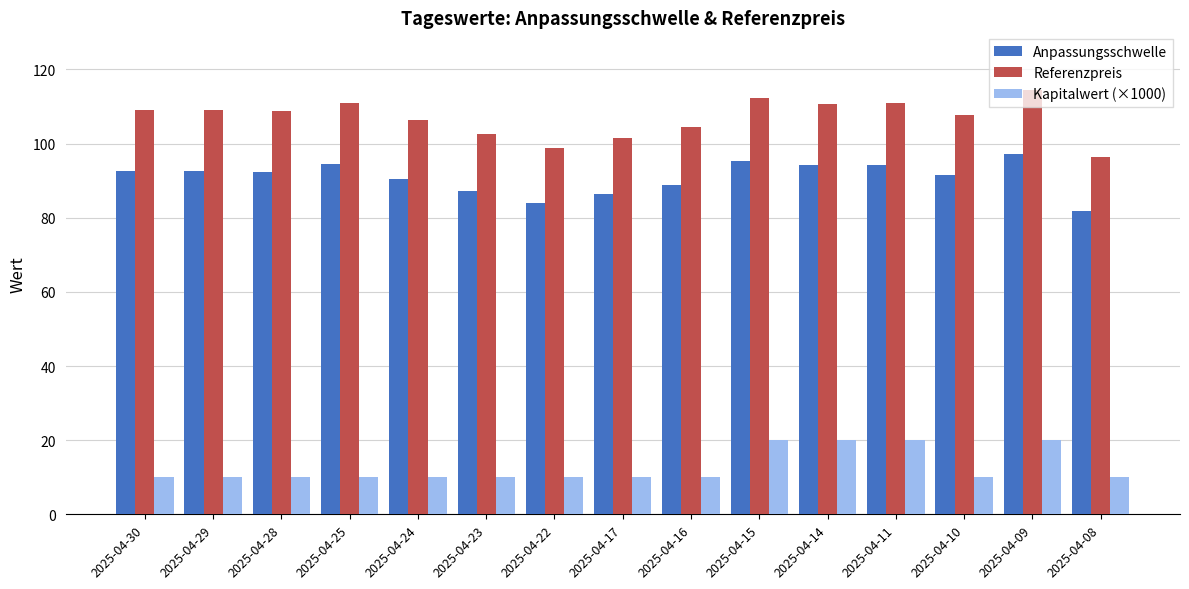

List the series in order of their peak value, highest first.

Referenzpreis, Anpassungsschwelle, Kapitalwert (×1000)